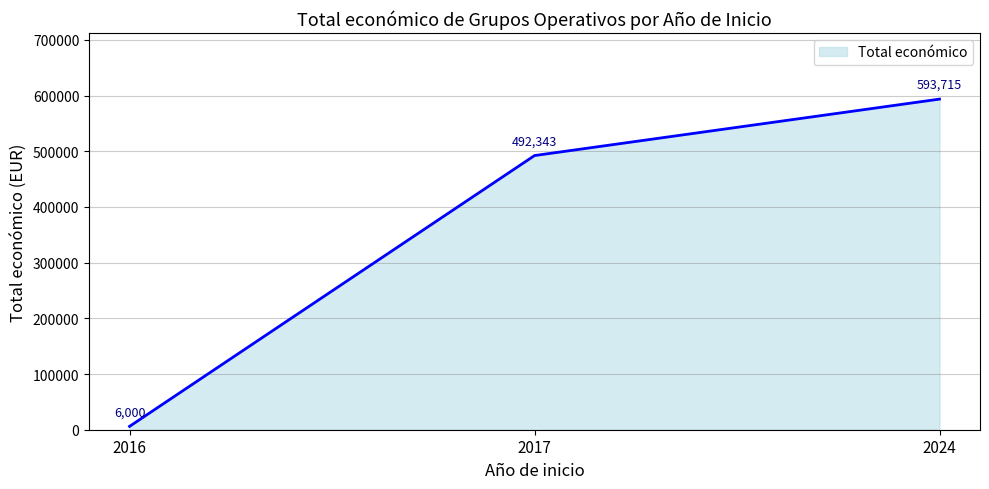

Rank the categories by value from lowest to highest.

2016, 2017, 2024